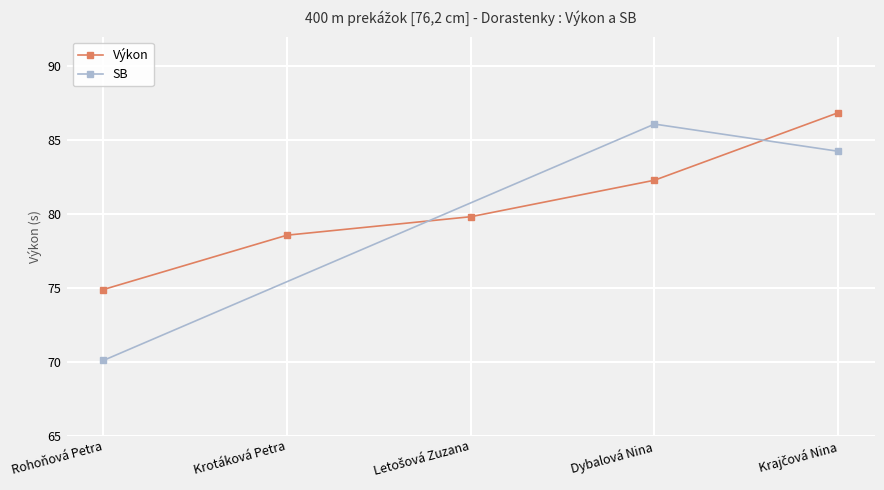

What is the value of the Výkon point at the 1st from the left?

74.9